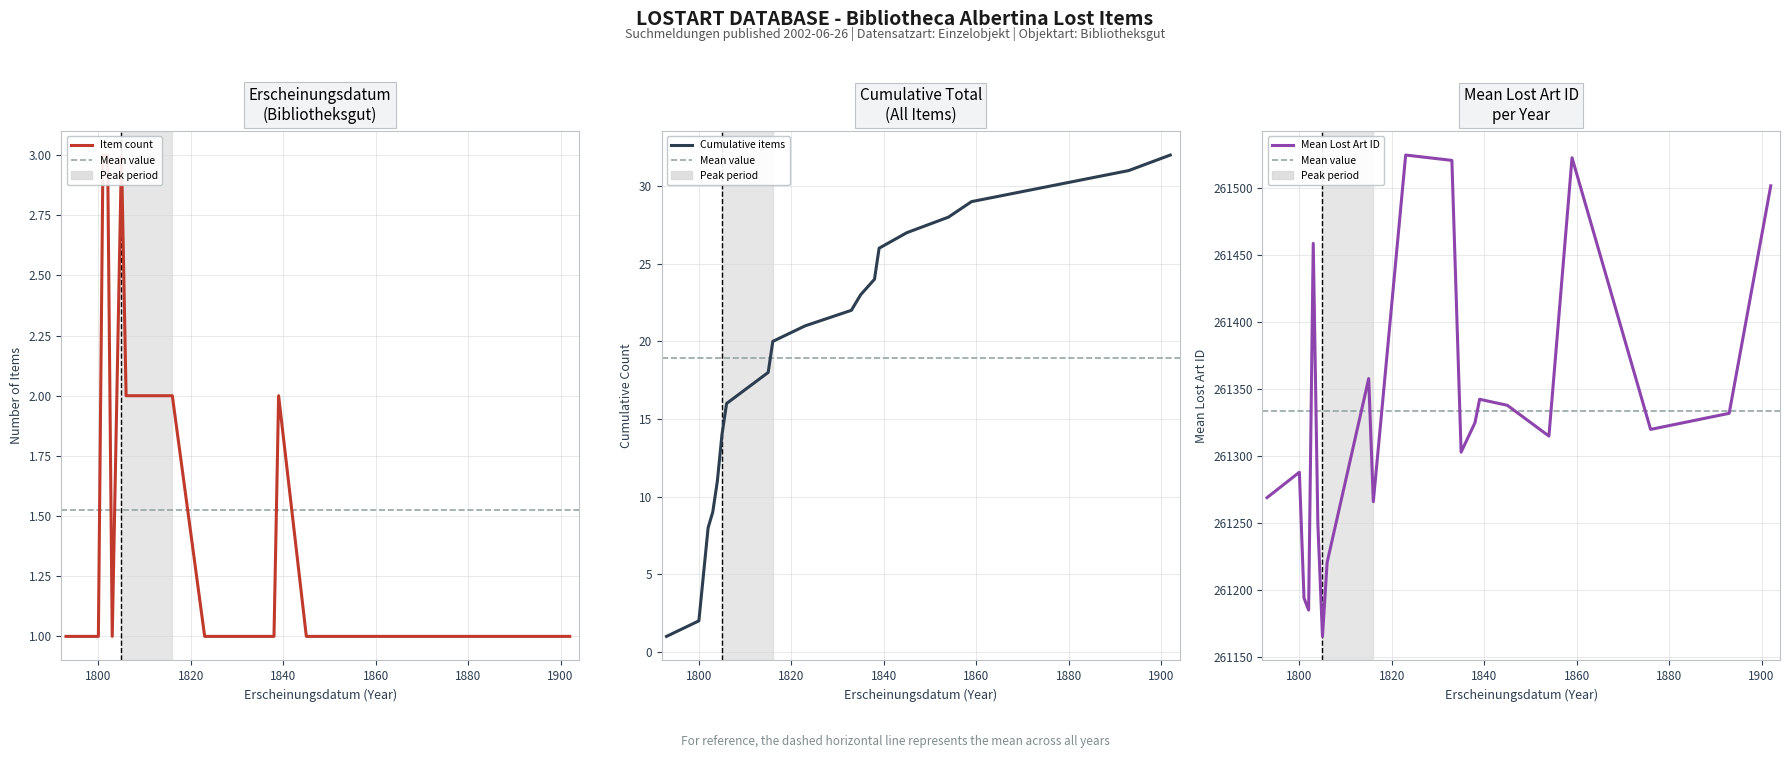

How many lines are shown in the chart?

3